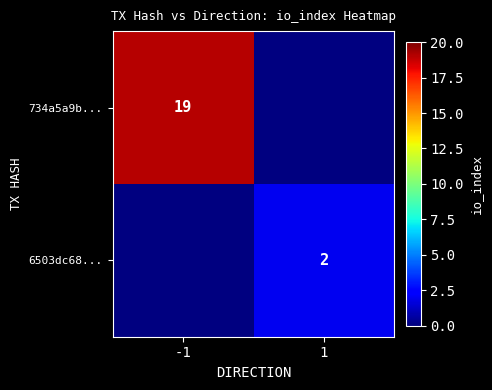

How many series are shown in this chart?

2